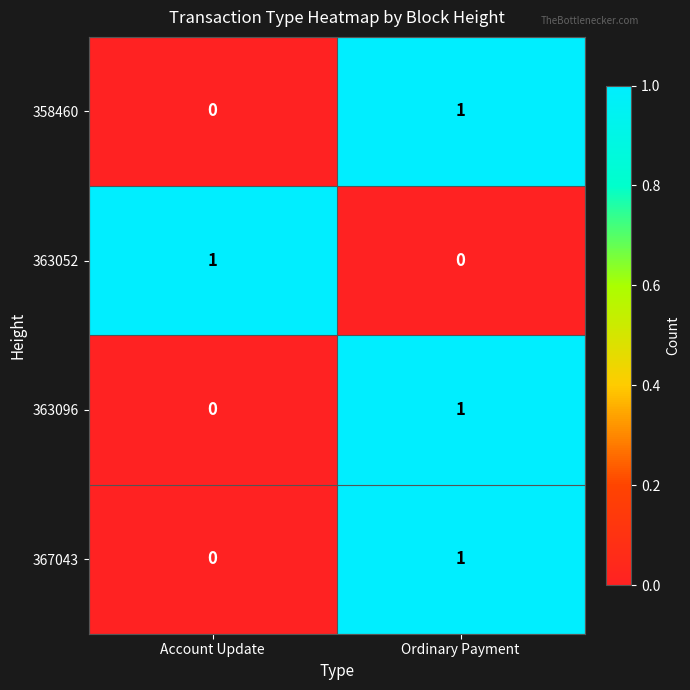

The value of 367043 at Ordinary Payment is 0. True or false?

False